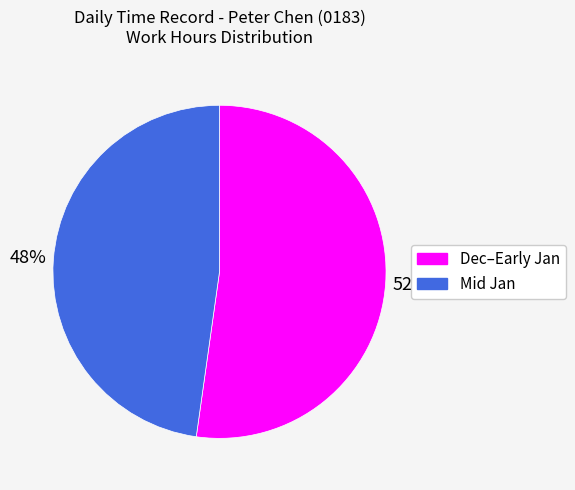

Is the sum of Dec–Early Jan and Mid Jan greater than half?

Yes